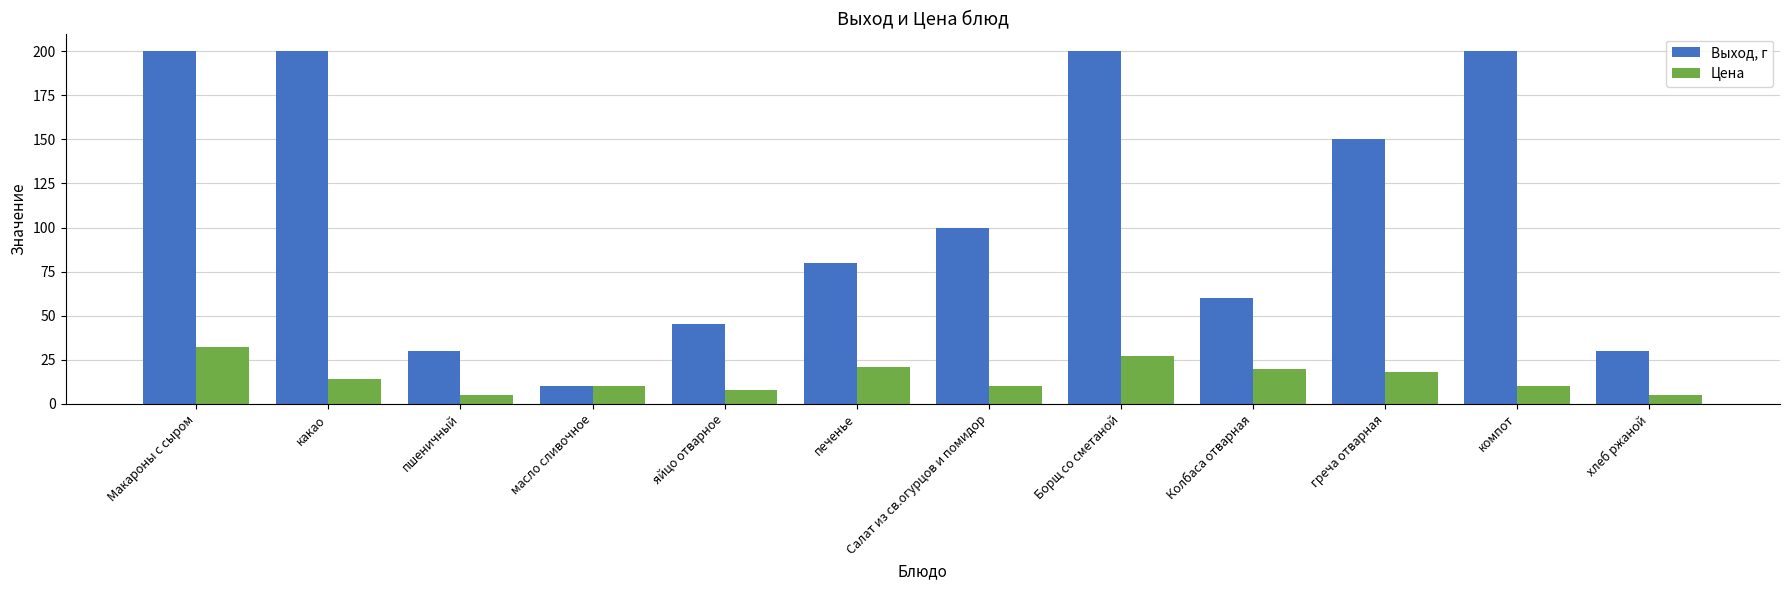

What is the sum of the Цена values at масло сливочное and какао?

24